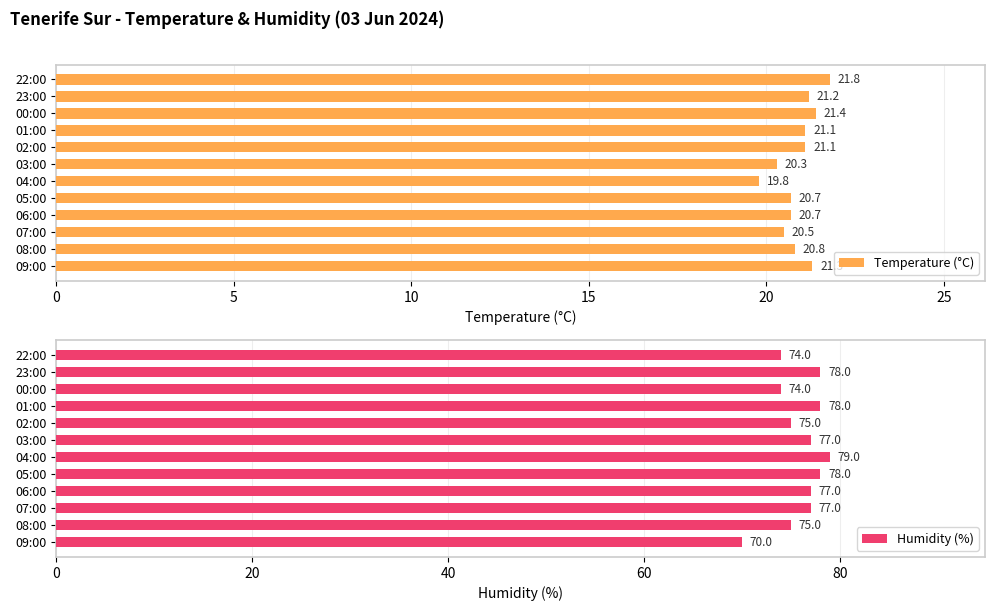

The value of Humidity (%) at 22:00 is 46. True or false?

False